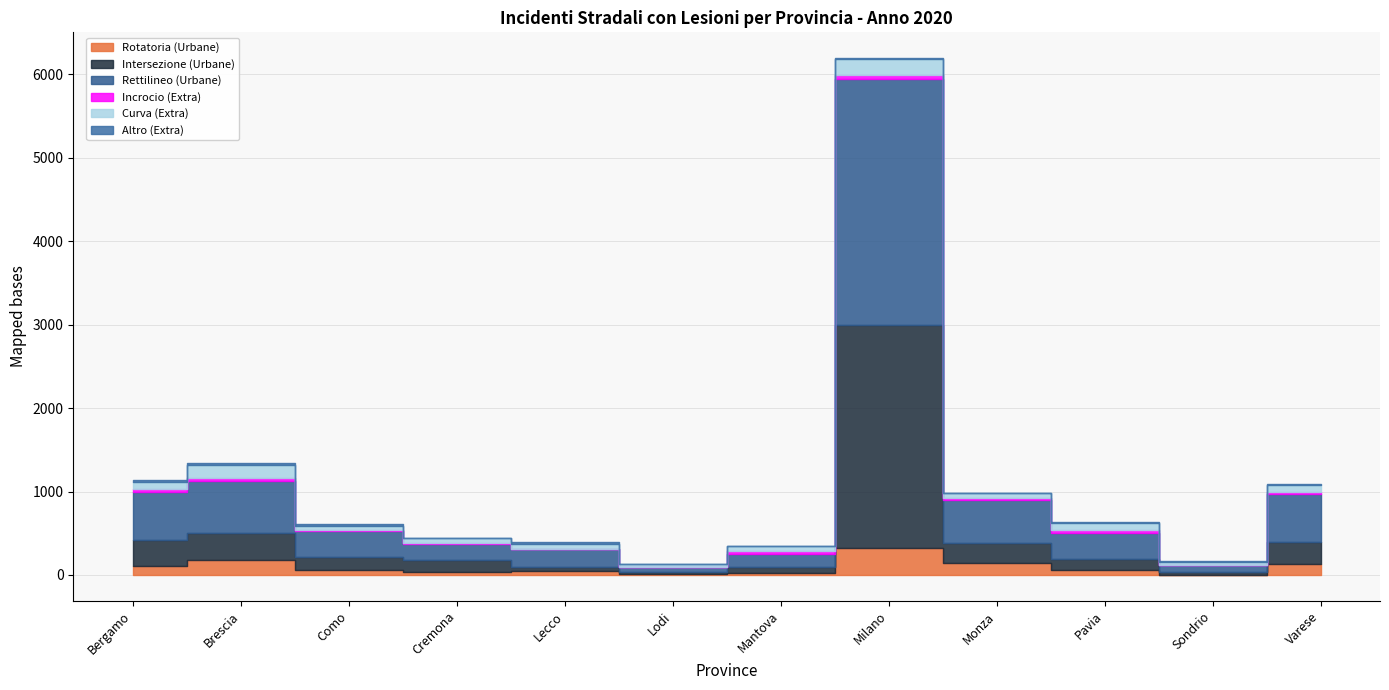

At which category does Rettilineo (Urbane) reach its first local valley?

Cremona